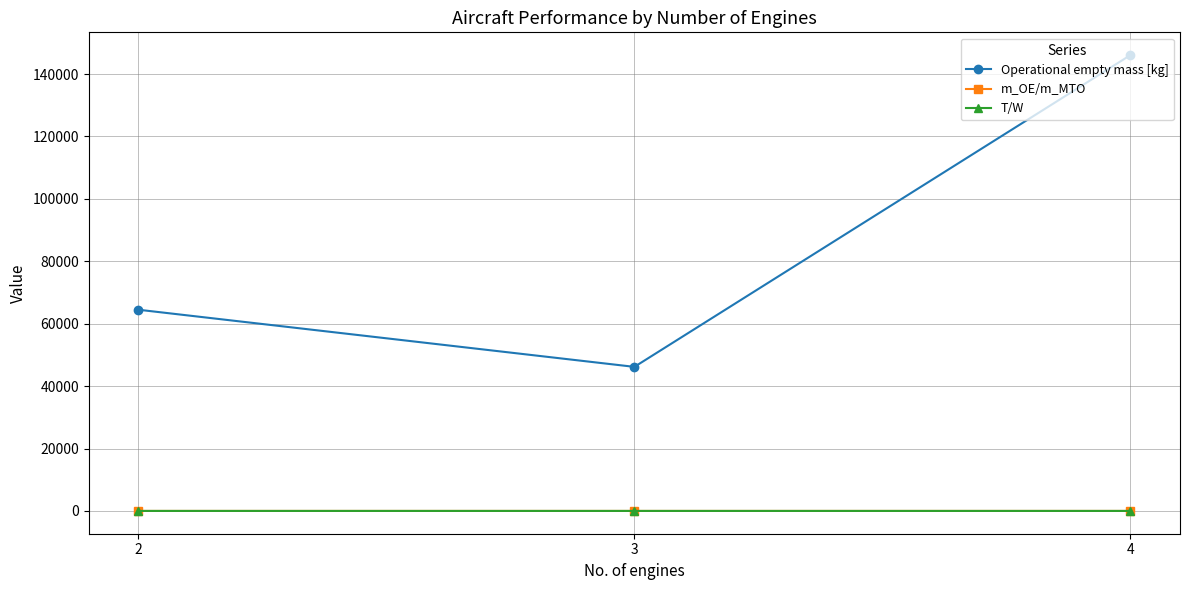

What is the value of the Operational empty mass [kg] point at the 1st from the left?

64473.6